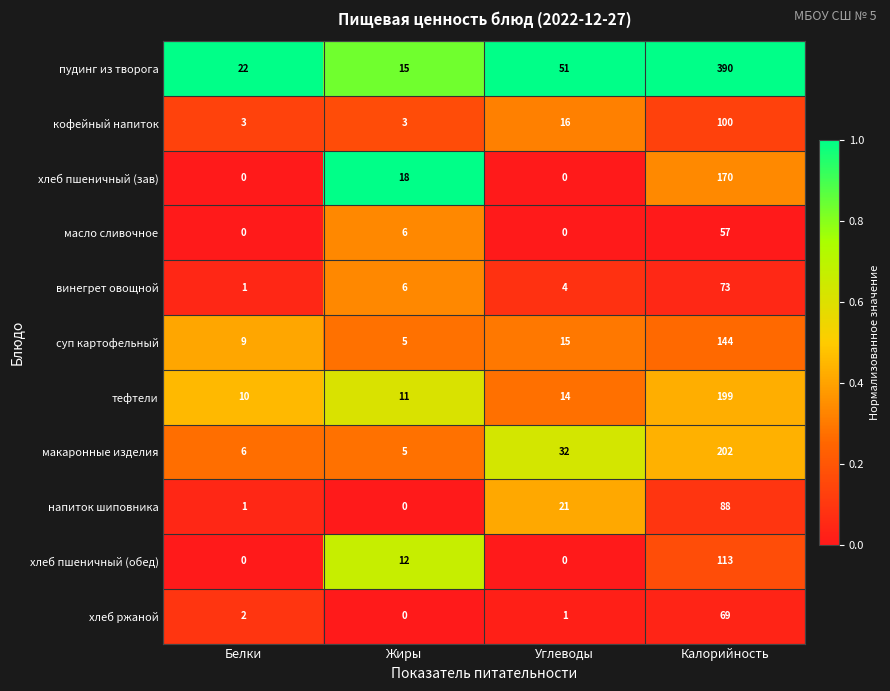

The макаронные изделия series shows 6 at Белки. True or false?

True